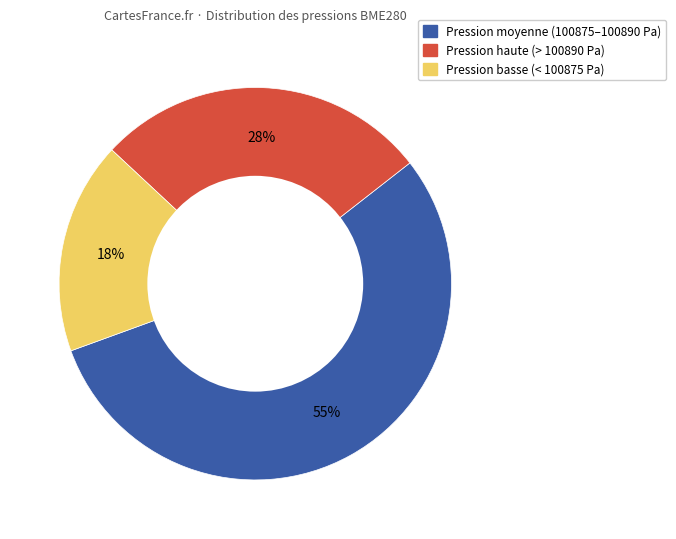

To the nearest percent, what is the difference between the largest and smallest slice percentages?

38%